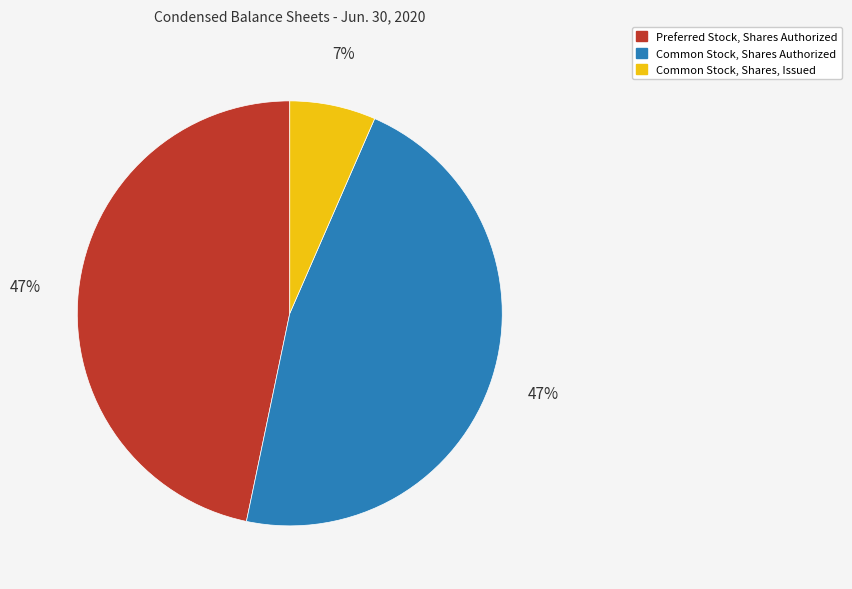

Does any single category account for the majority?

No